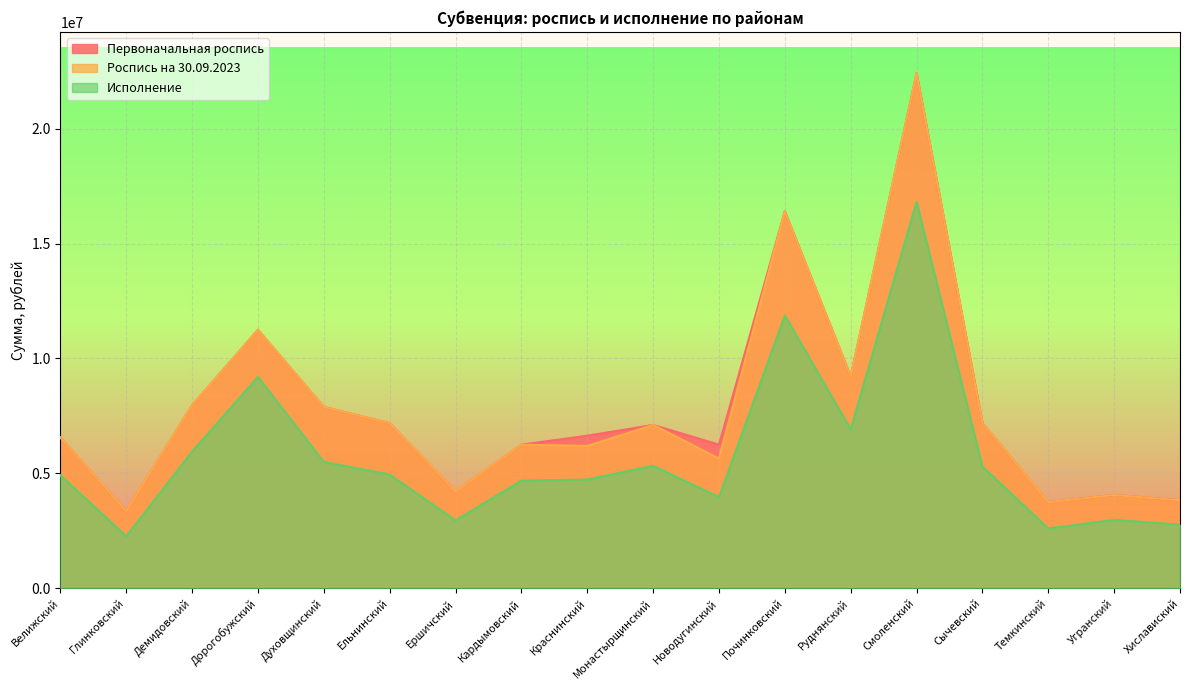

What is the spread (max minus min) of values at Кардымовский?

1562400.0